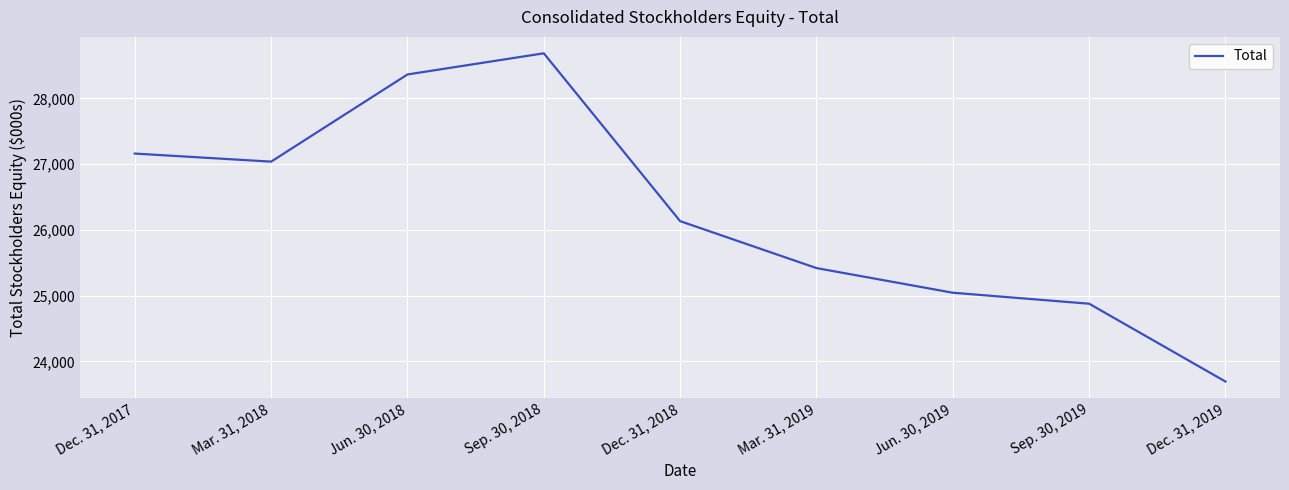

How many series are shown in this chart?

1